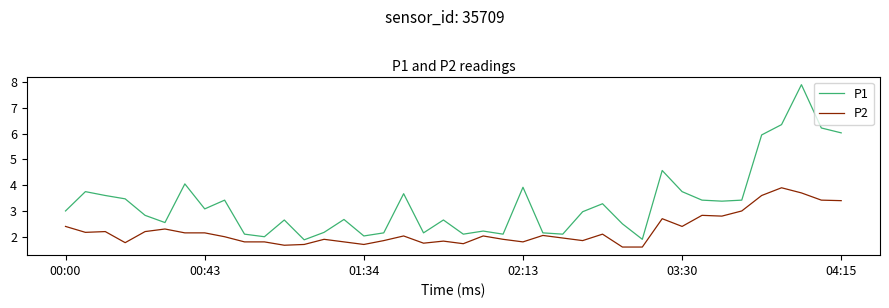

What are all the series names shown in the legend?

P1, P2